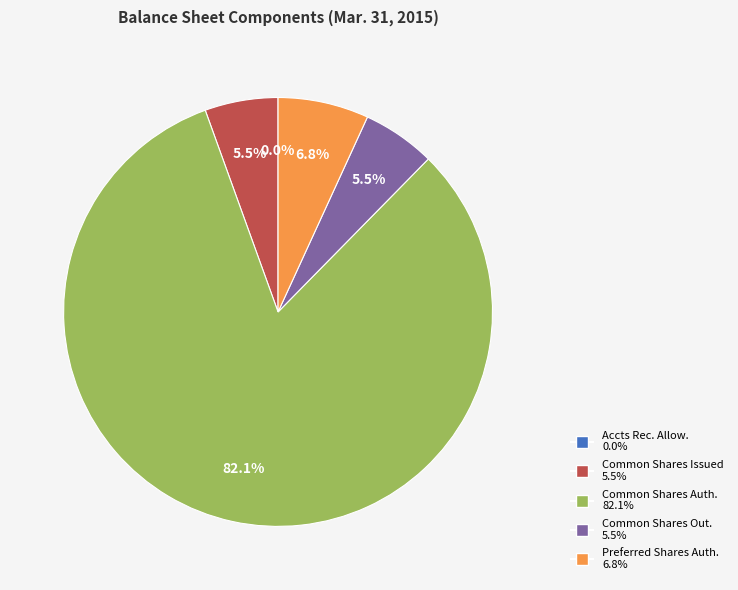

Does any single category account for the majority?

Yes